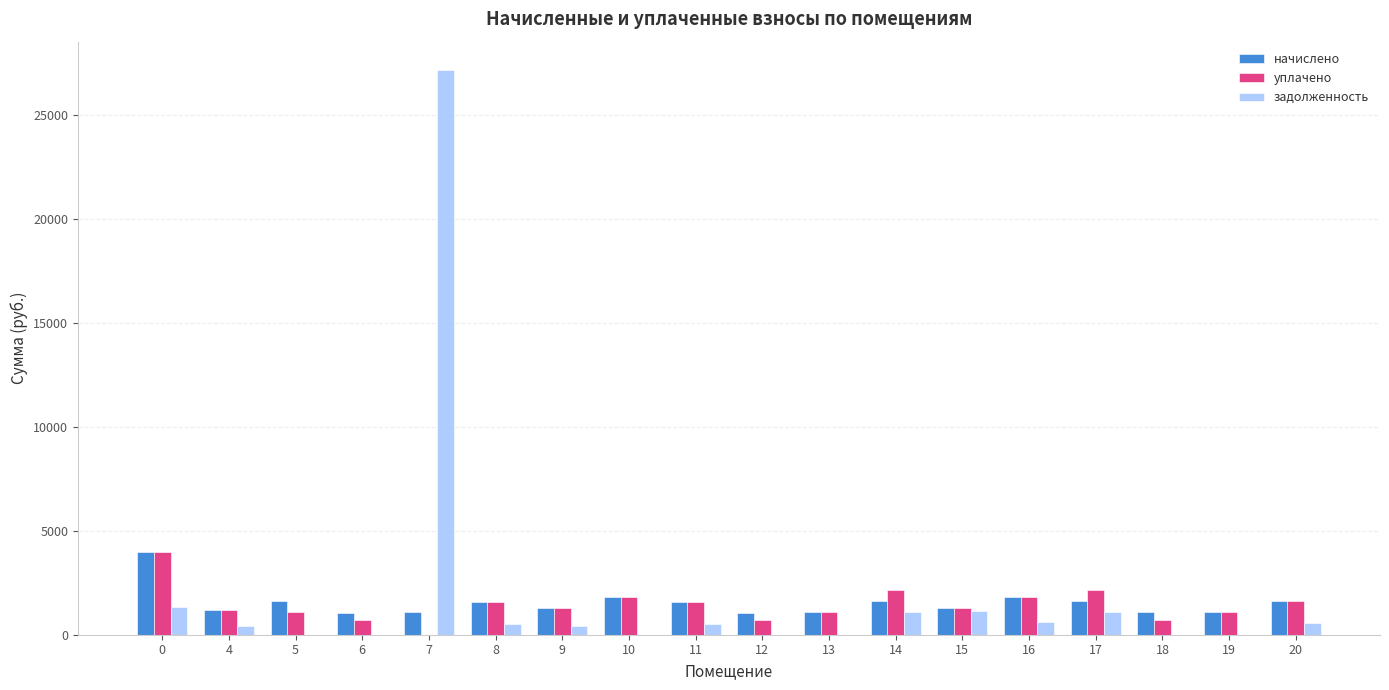

What is the sum of all начислено values?

27427.6